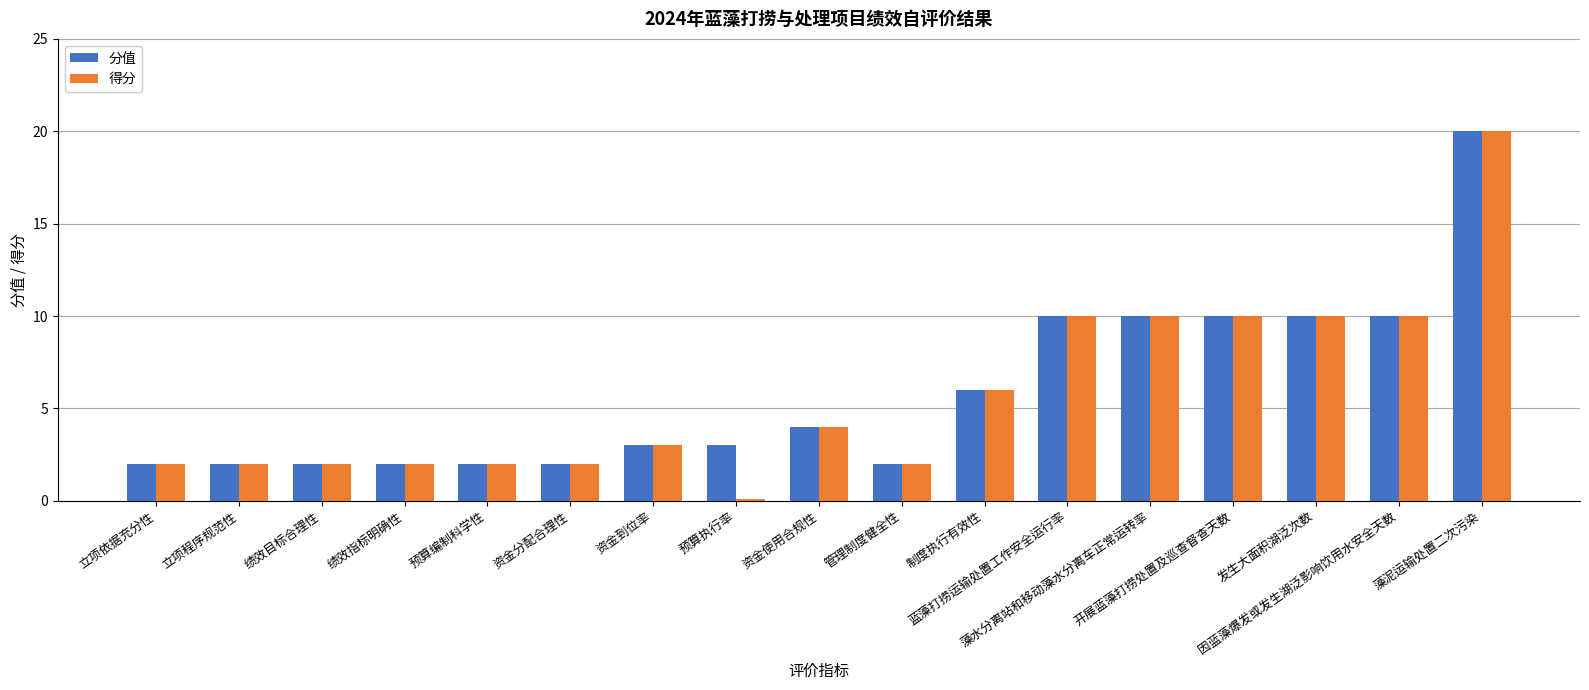

The 得分 series shows 0.5 at 绩效目标合理性. True or false?

False